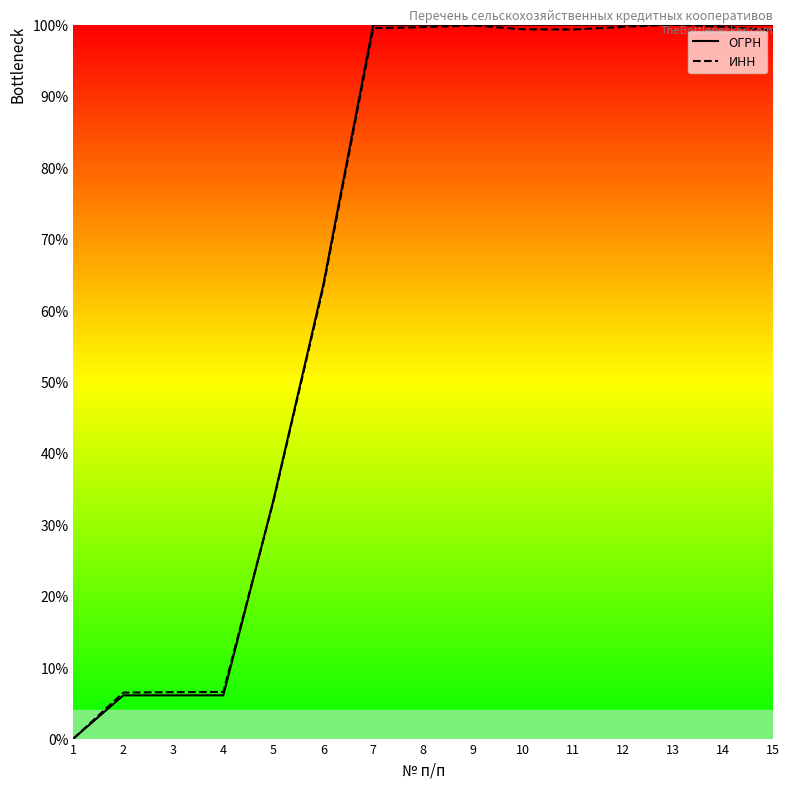

Is the value of ИНН at 15 greater than the value of ОГРН at 2?

Yes